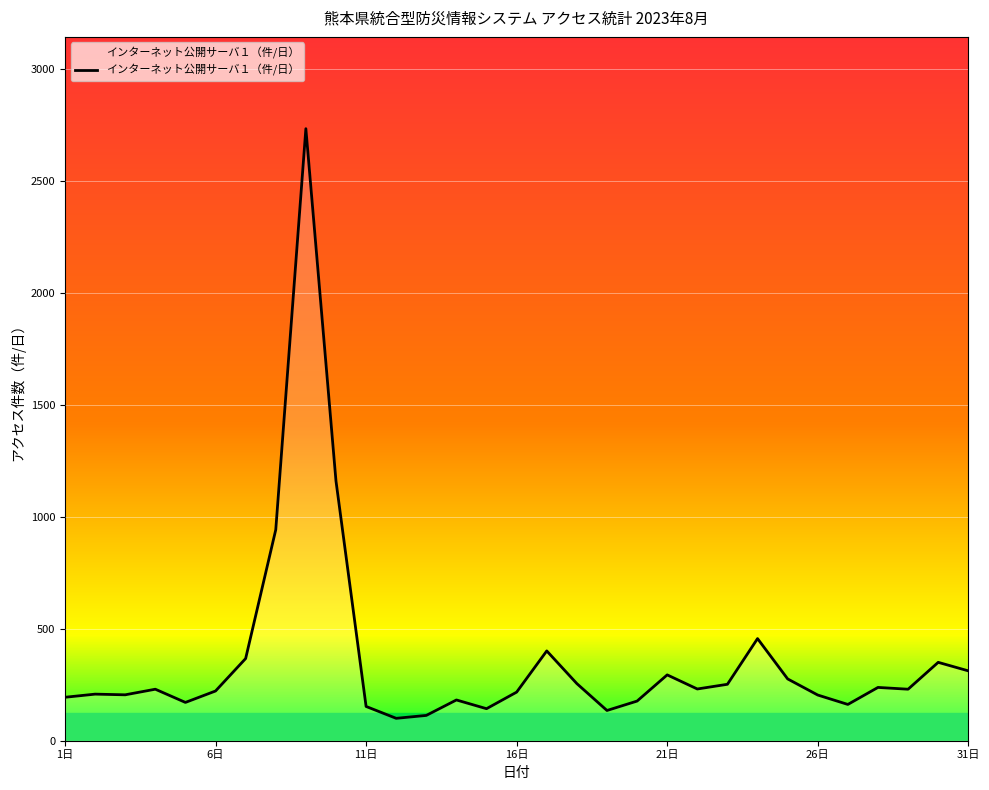

What is the minimum value shown in the chart?

100